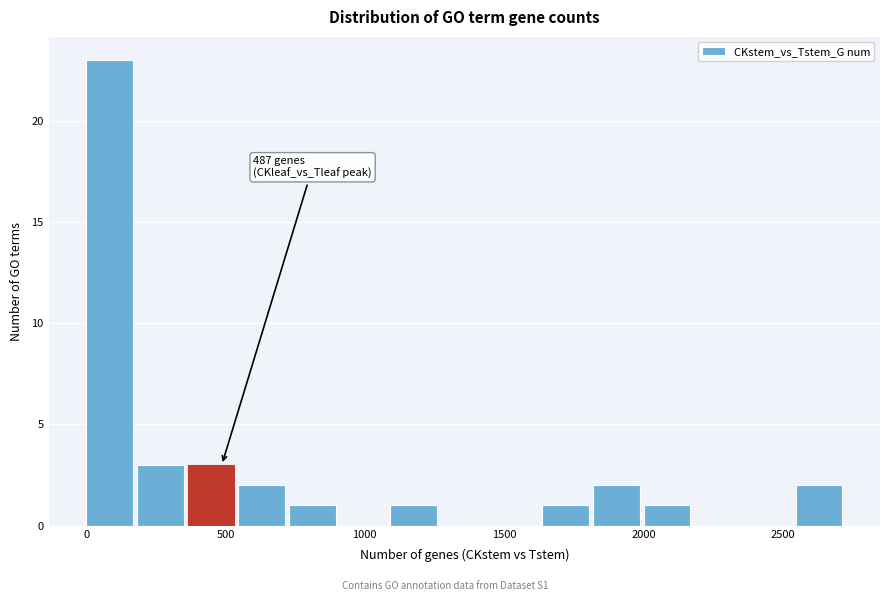

Around what value on the x-axis is the tallest bar? Give the approximate position of its centre, as read against the axis.

100